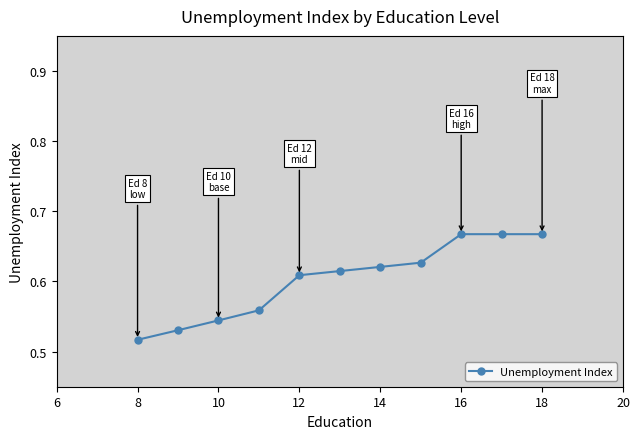

What is the sum of all values?

6.6